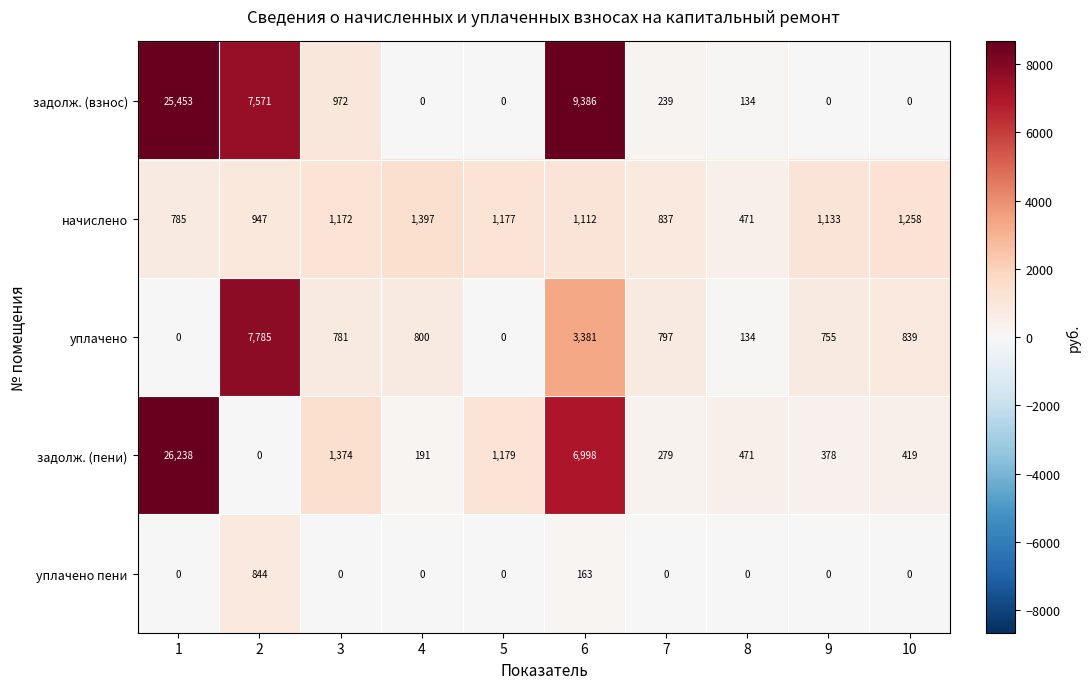

What is the sum of all уплачено пени values?

1007